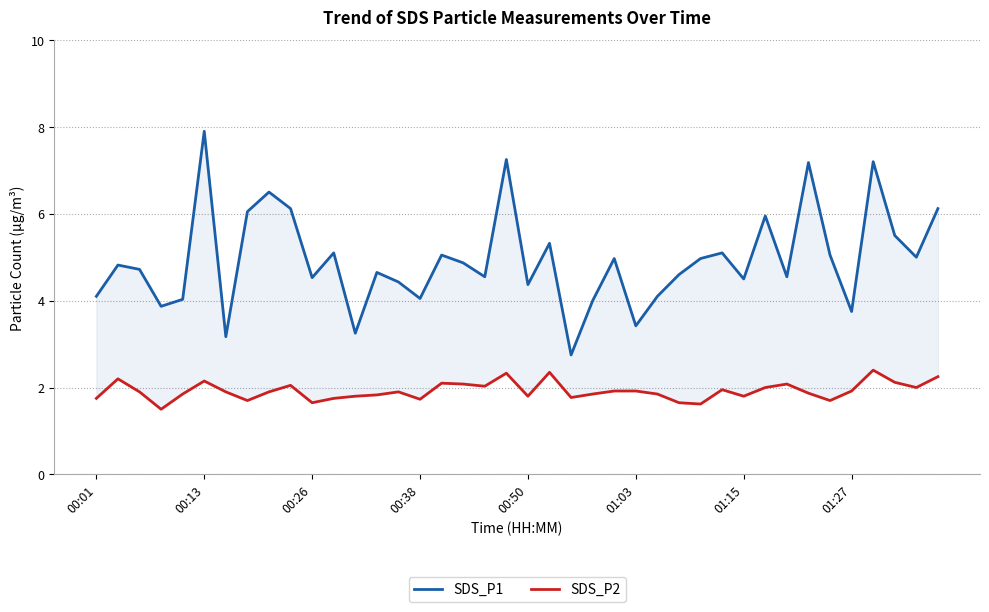

What is the difference between the SDS_P2 values at 33 and 30?

0.1